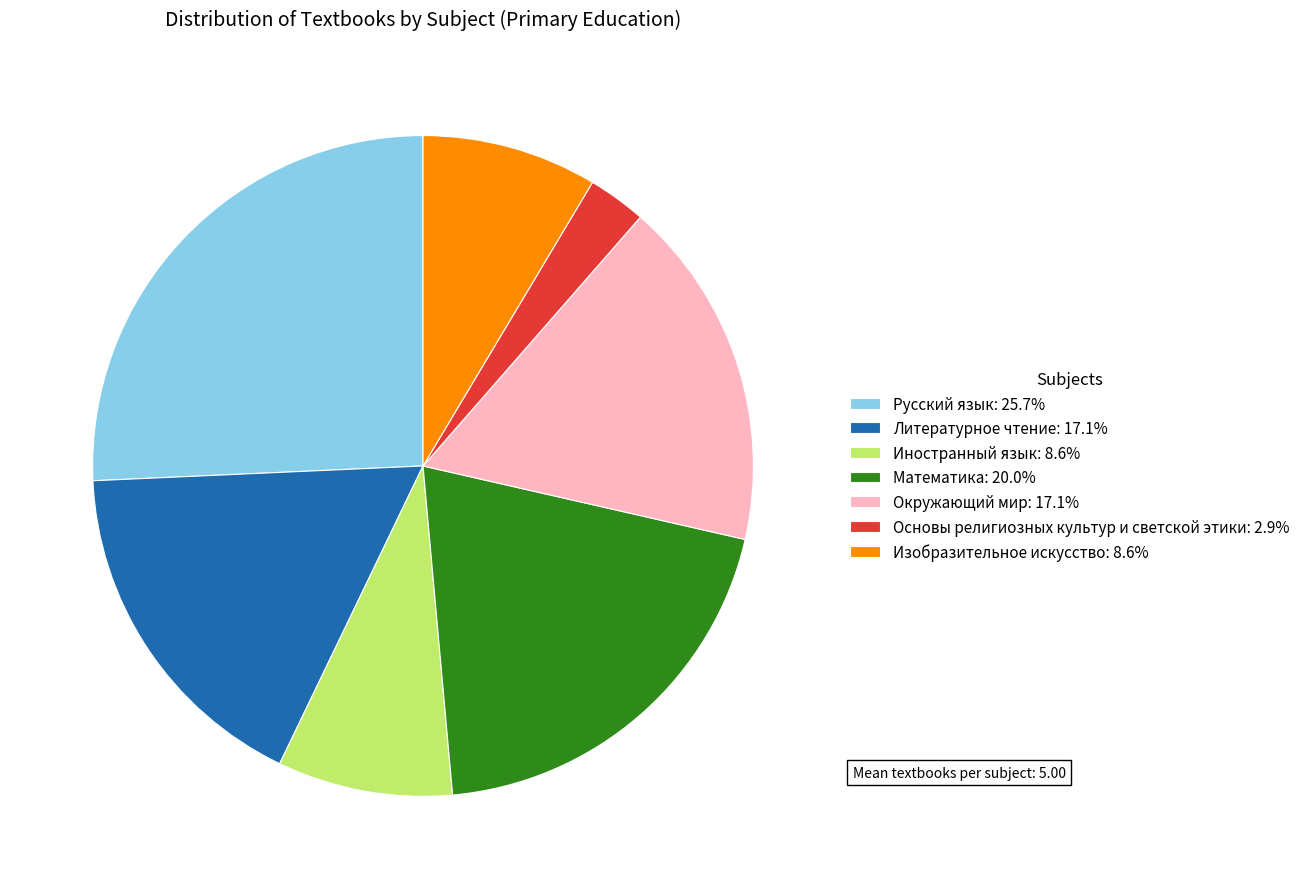

Approximately how many times larger is the value at Литературное чтение: 17.1% compared to Иностранный язык: 8.6%?

2.0